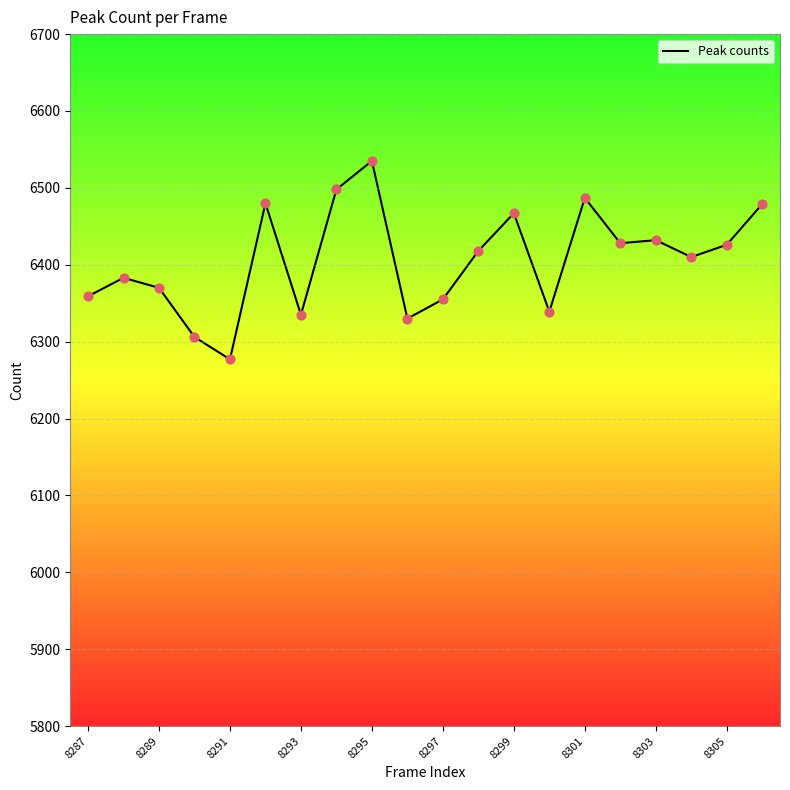

What is the smallest value displayed?

6277